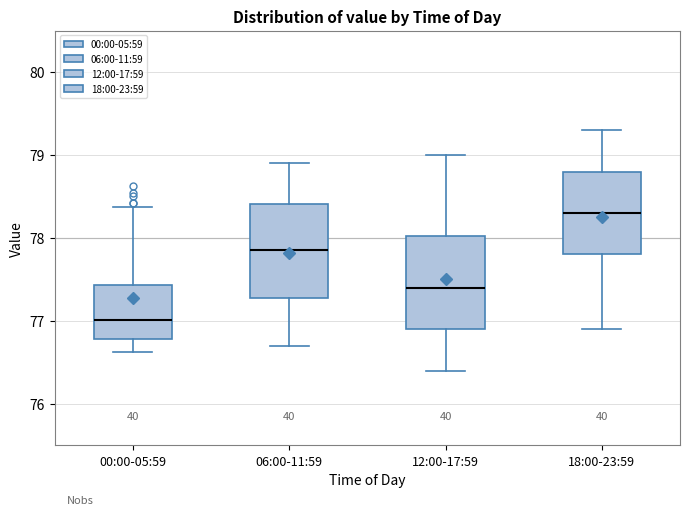

Which box has the highest median line?

18:00-23:59